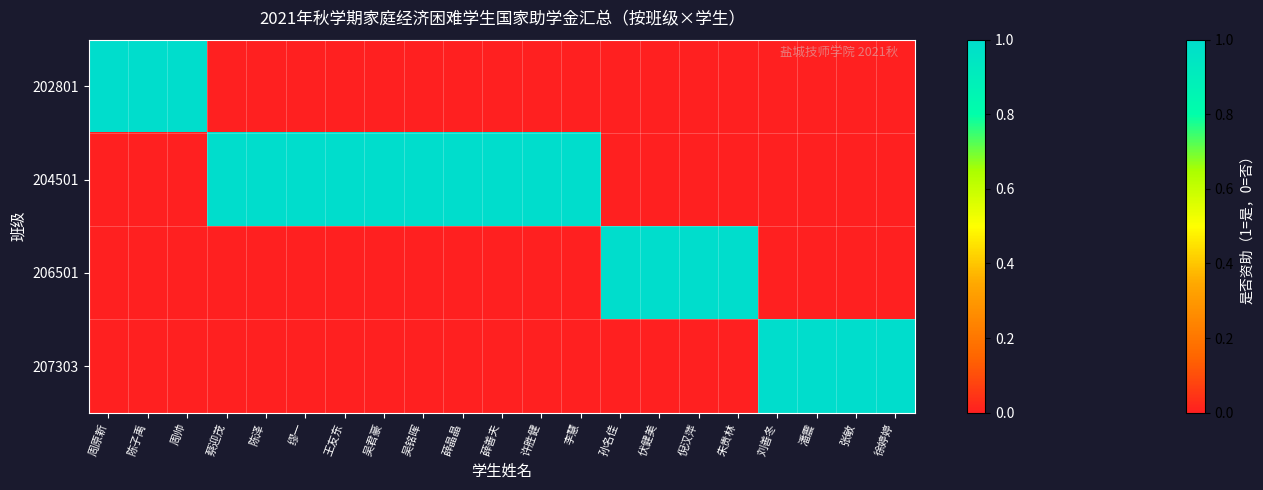

Reading right to left, transcribe all the data shown in this chart.

202801: 徐婷婷=0	张敏=0	潘震=0	刘善冬=0	朱贵林=0	倪汉萍=0	伏健美=0	孙名佳=0	李慧=0	许胜健=0	薛善夫=0	薛晶晶=0	吴铭晖=0	吴君豪=0	王友东=0	缪一=0	陈泽=0	蔡迎茂=0	周帅=1	陈子禹=1	周原新=1
204501: 徐婷婷=0	张敏=0	潘震=0	刘善冬=0	朱贵林=0	倪汉萍=0	伏健美=0	孙名佳=0	李慧=1	许胜健=1	薛善夫=1	薛晶晶=1	吴铭晖=1	吴君豪=1	王友东=1	缪一=1	陈泽=1	蔡迎茂=1	周帅=0	陈子禹=0	周原新=0
206501: 徐婷婷=0	张敏=0	潘震=0	刘善冬=0	朱贵林=1	倪汉萍=1	伏健美=1	孙名佳=1	李慧=0	许胜健=0	薛善夫=0	薛晶晶=0	吴铭晖=0	吴君豪=0	王友东=0	缪一=0	陈泽=0	蔡迎茂=0	周帅=0	陈子禹=0	周原新=0
207303: 徐婷婷=1	张敏=1	潘震=1	刘善冬=1	朱贵林=0	倪汉萍=0	伏健美=0	孙名佳=0	李慧=0	许胜健=0	薛善夫=0	薛晶晶=0	吴铭晖=0	吴君豪=0	王友东=0	缪一=0	陈泽=0	蔡迎茂=0	周帅=0	陈子禹=0	周原新=0